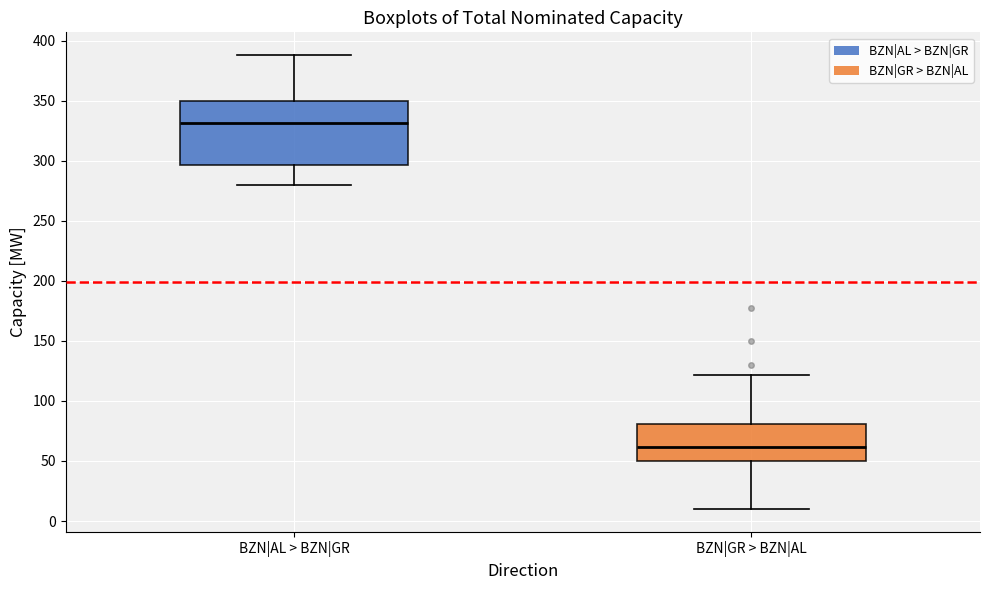

Comparing the boxes themselves (not the whiskers), which one is the tallest?

BZN|AL > BZN|GR